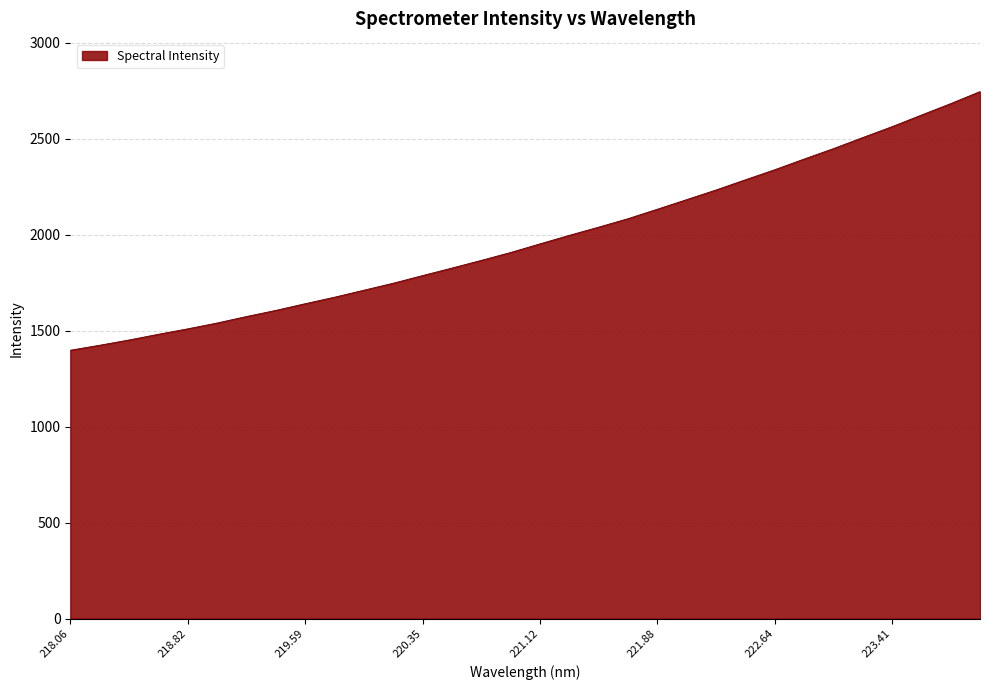

What is the greatest value displayed?

2745.2